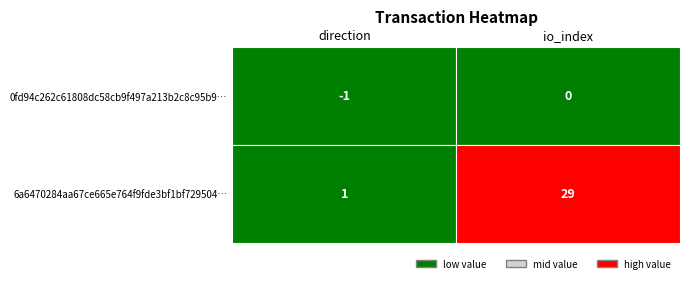

What is the average value of the 6a6470284aa67ce665e764f9fde3bf1bf729504 series?

15